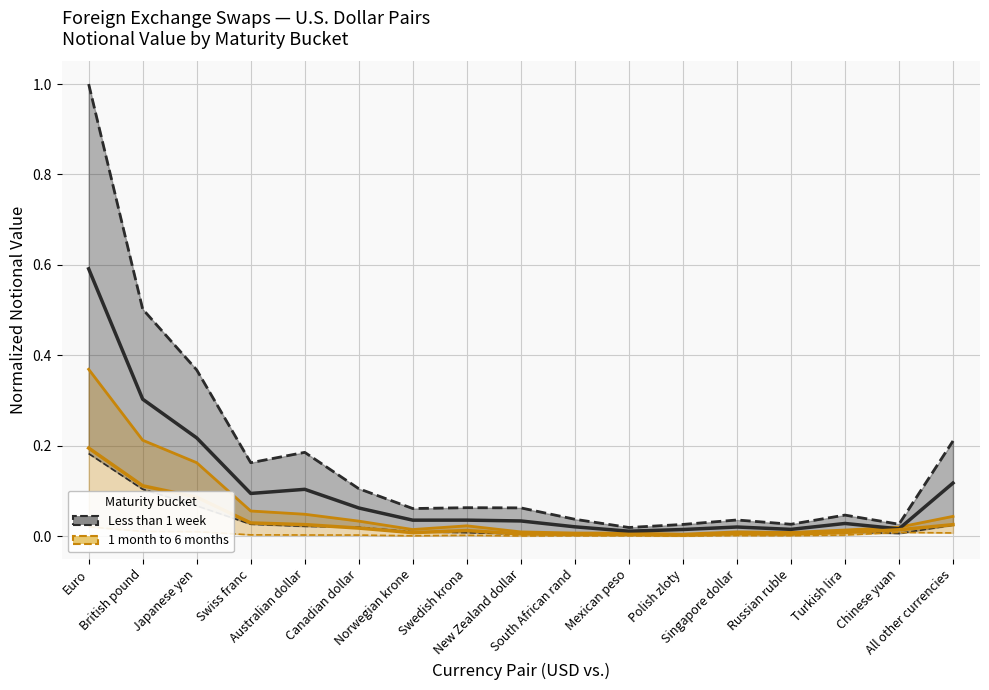

What is the sum of all 1 month to 6 months values?

1.0